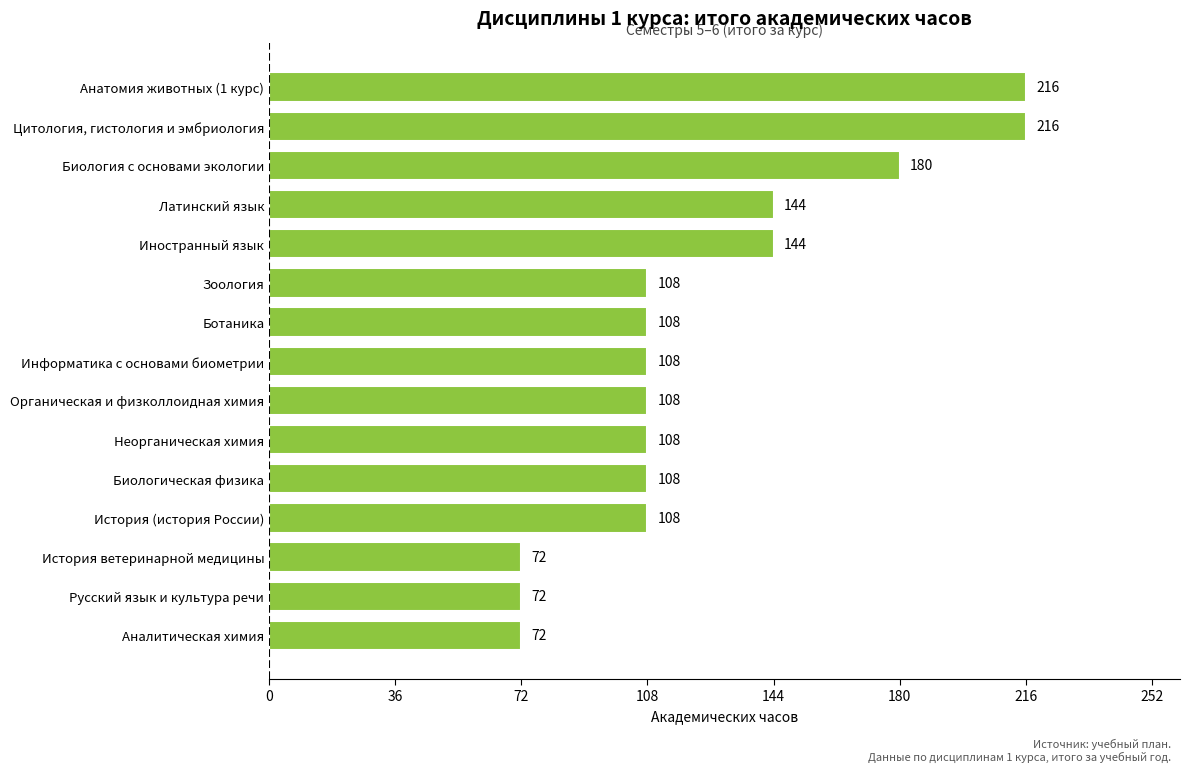

How many series are shown in this chart?

1